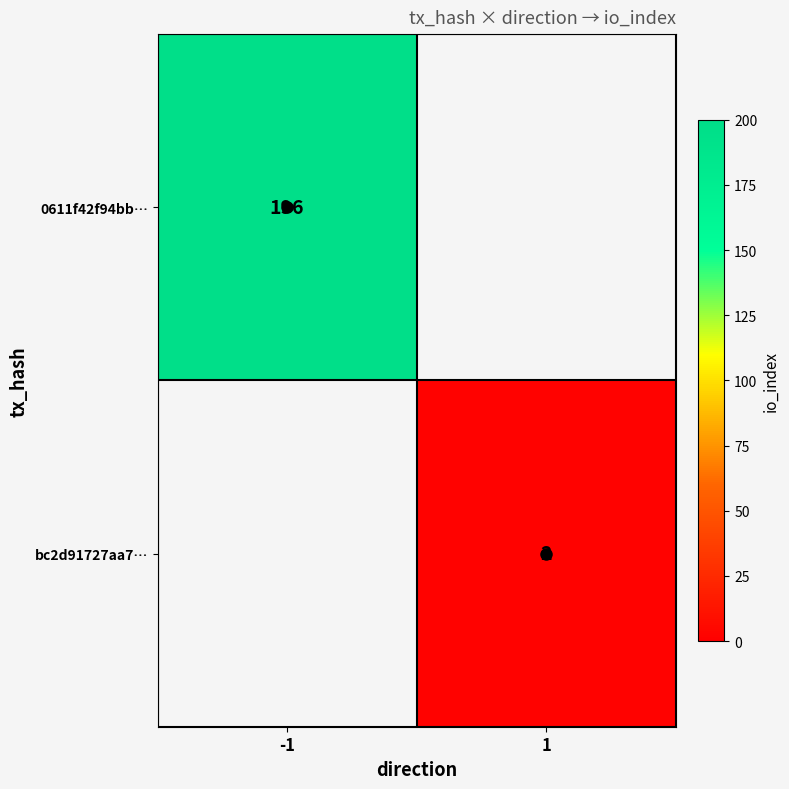

True or false: 0611f42f94bb… has a value of 196 at -1.

True